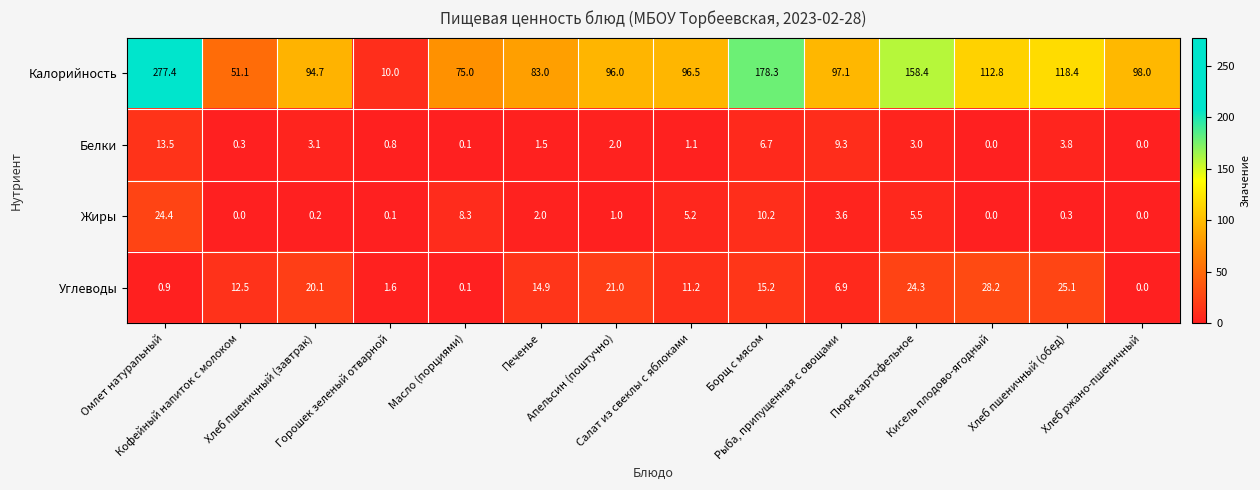

Rank the series by their maximum value, from lowest to highest.

Белки, Жиры, Углеводы, Калорийность